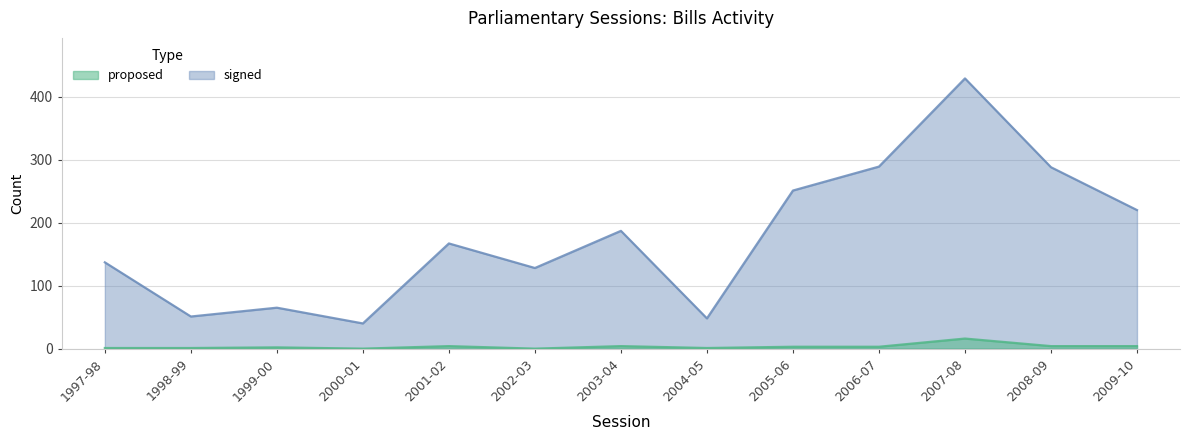

True or false: signed and proposed intersect in this chart.

False